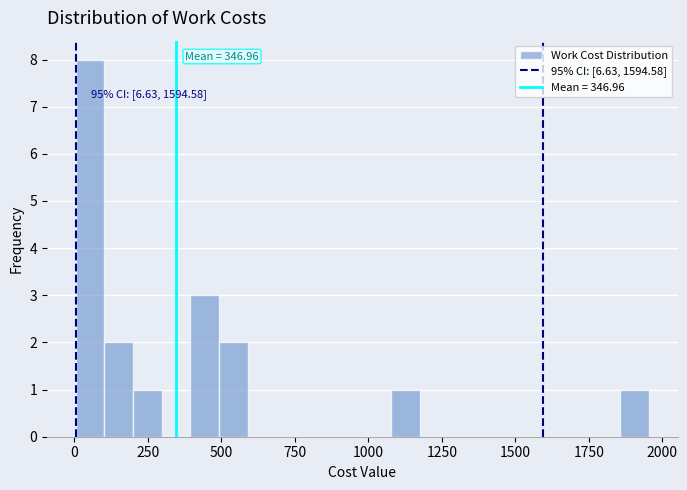

Read against the x-axis, roughly where is the centre of the tallest bar?

50